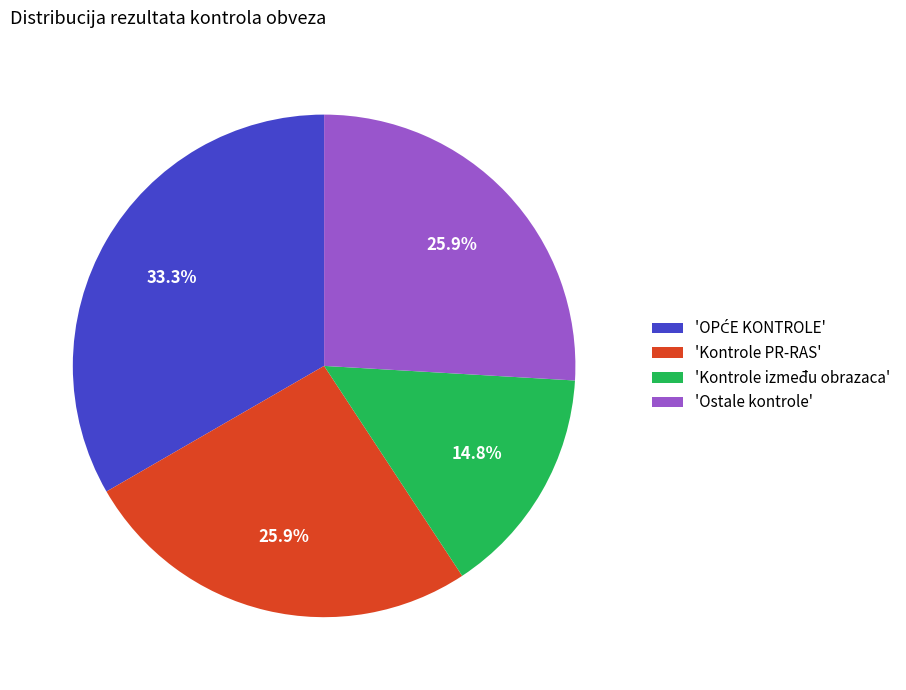

What is the ratio of the value at 'Kontrole između obrazaca' to the value at 'Kontrole PR-RAS'?

0.6